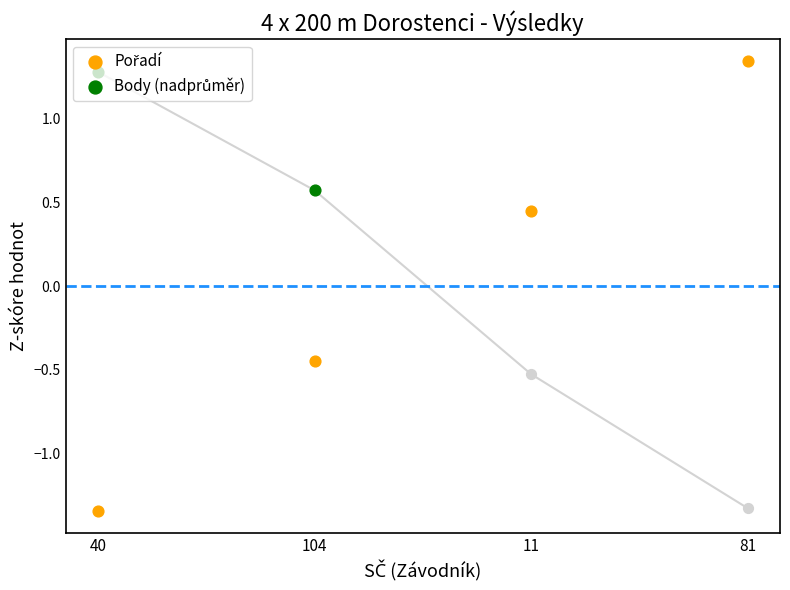

What is the total value across all series at 104?

0.1